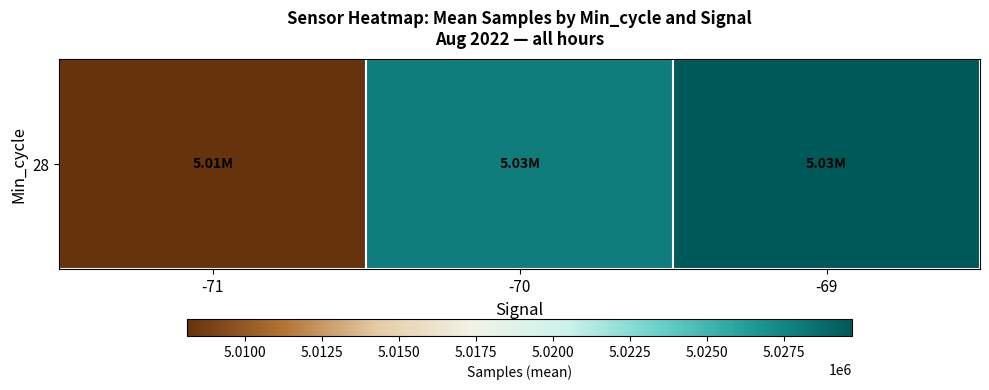

What is the minimum value shown in the chart?

5008107.0